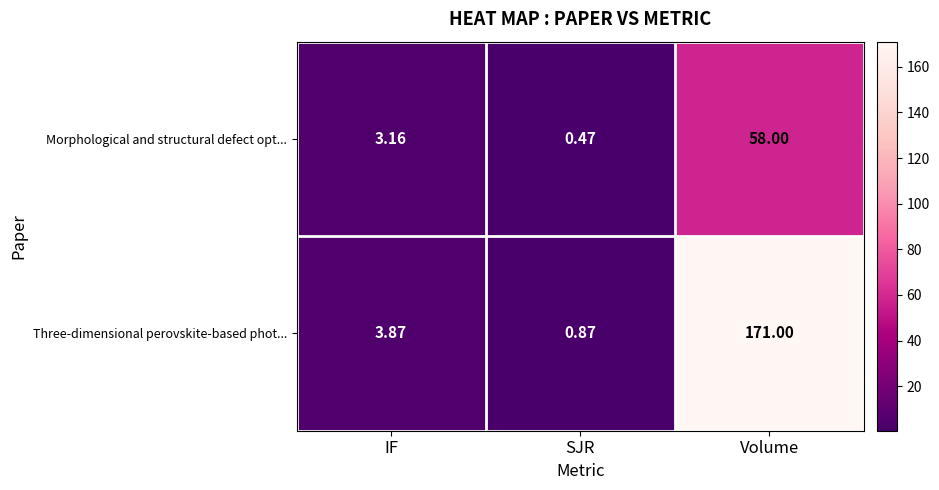

At which label is Three-dimensional perovskite-based phot... closest to 85?

IF